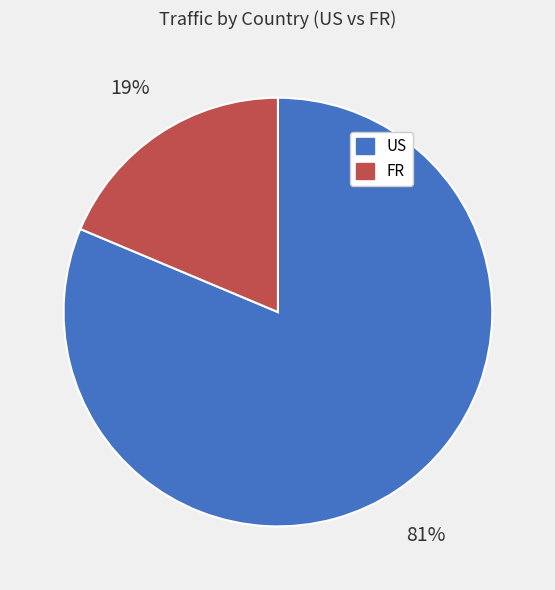

To the nearest percent, what is the average slice percentage?

50%